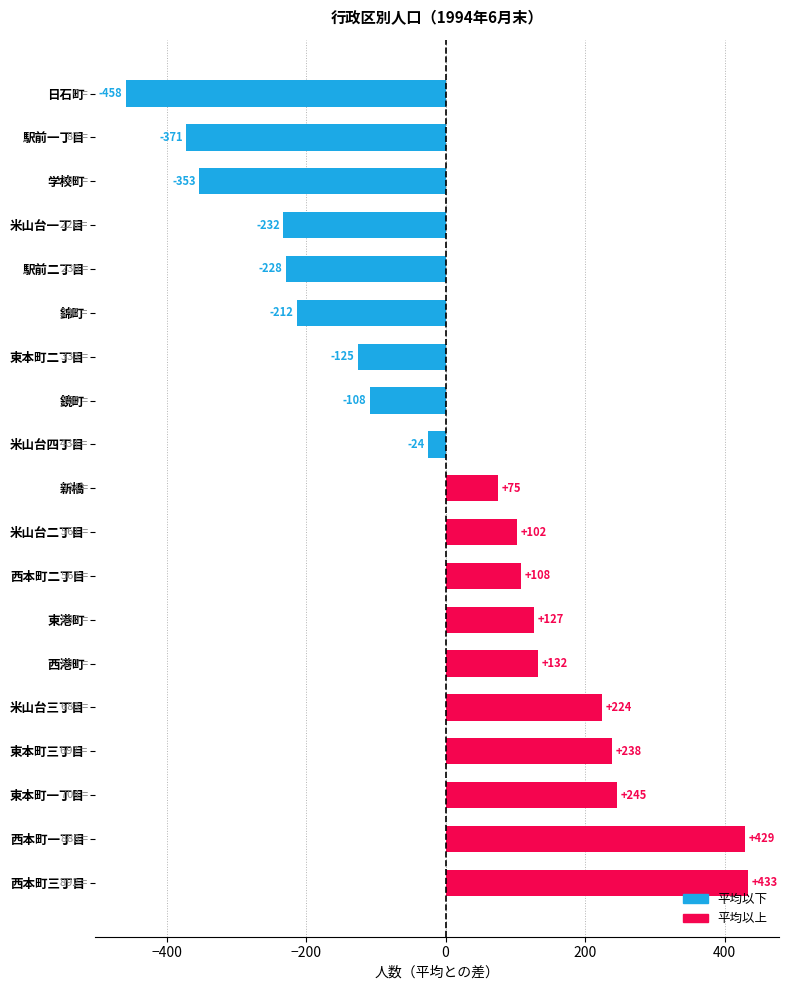

True or false: the data shows 48.8 at 東港町.

False